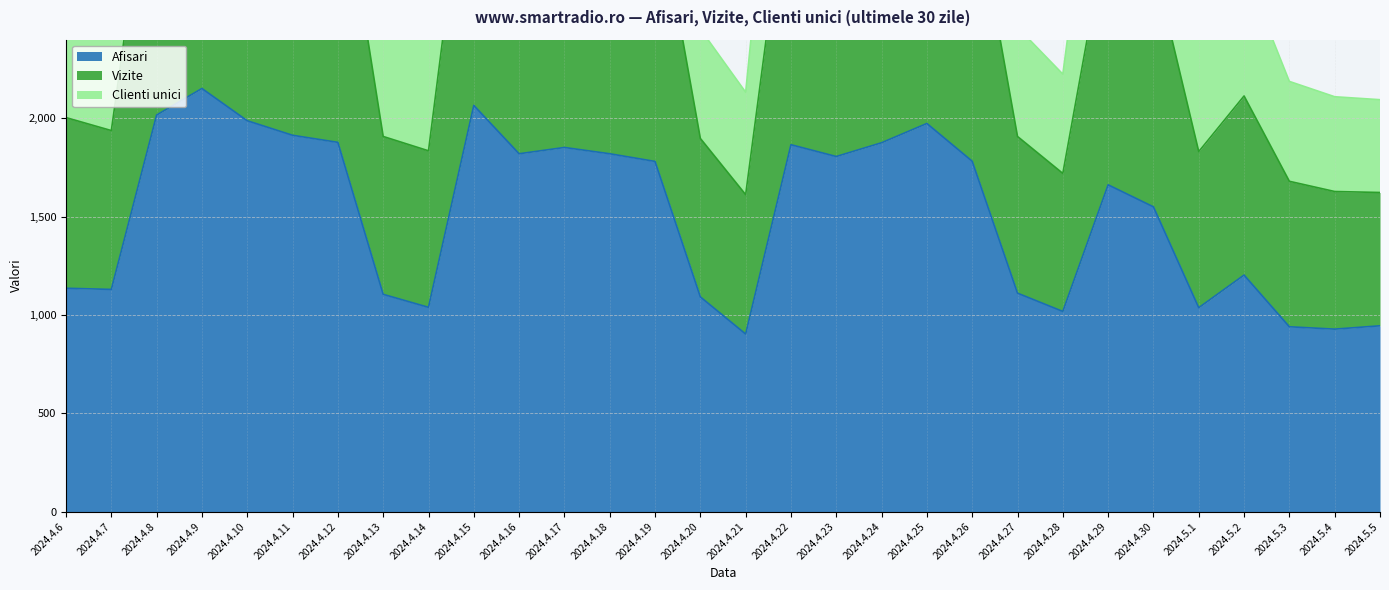

How many interior local valleys does the Vizite series have?

7